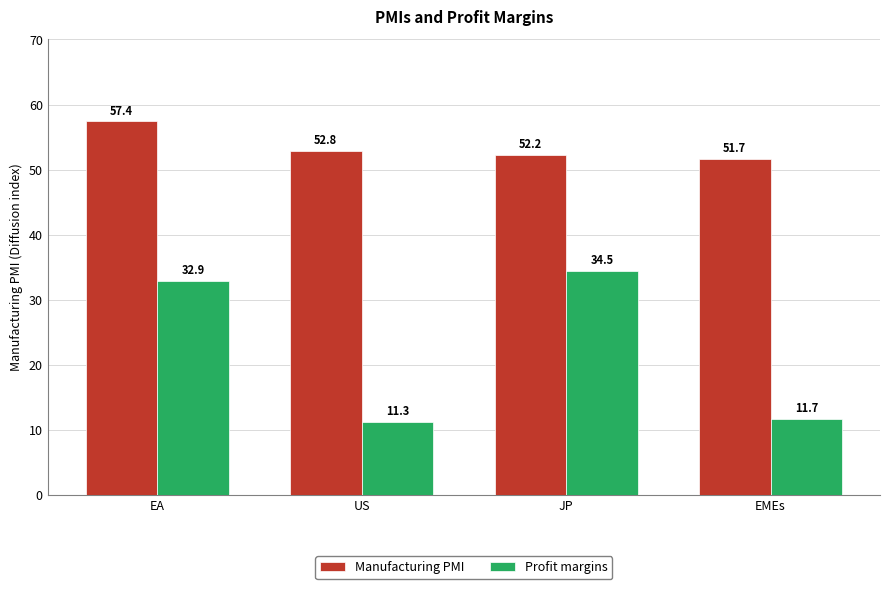

How many categories are shown in the chart?

4